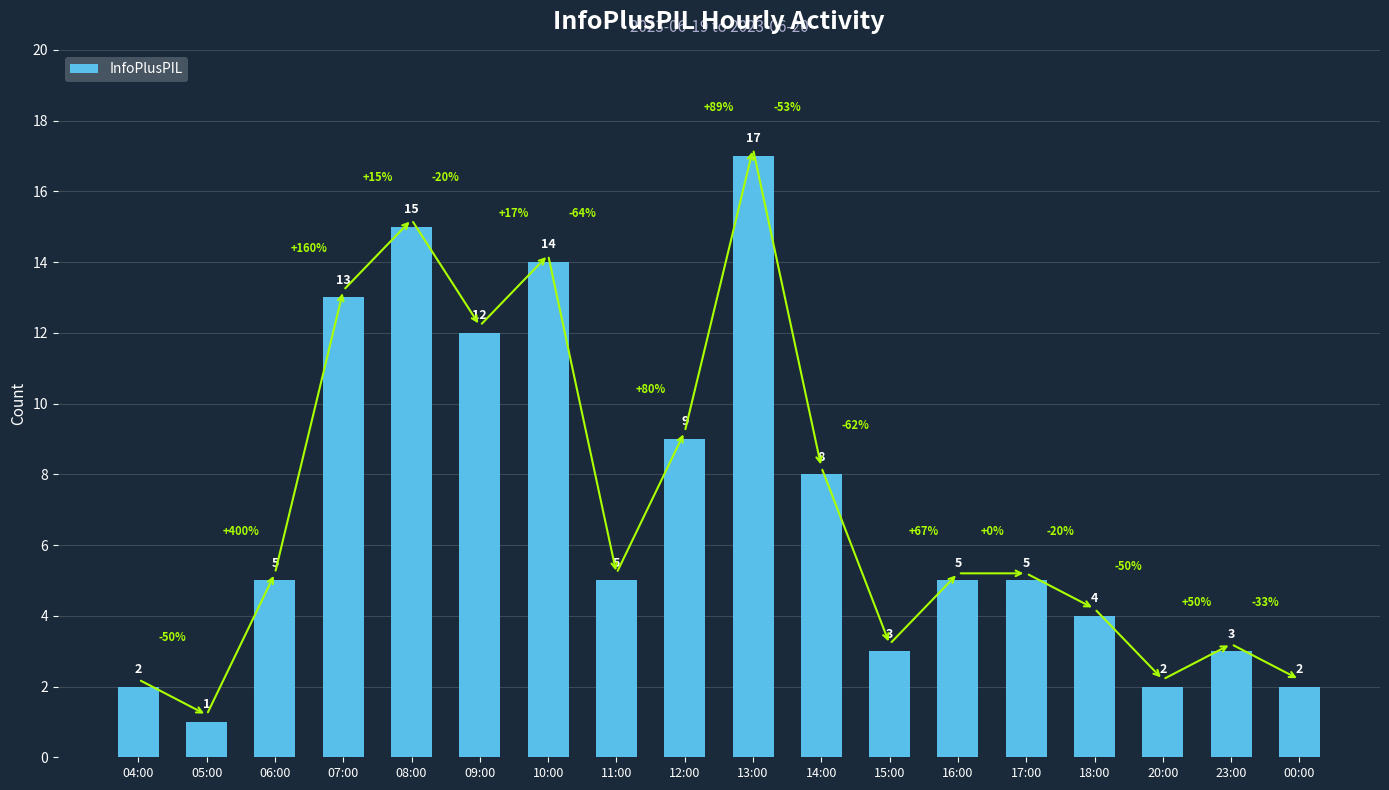

Where is the data nearest to the value 9?

12:00